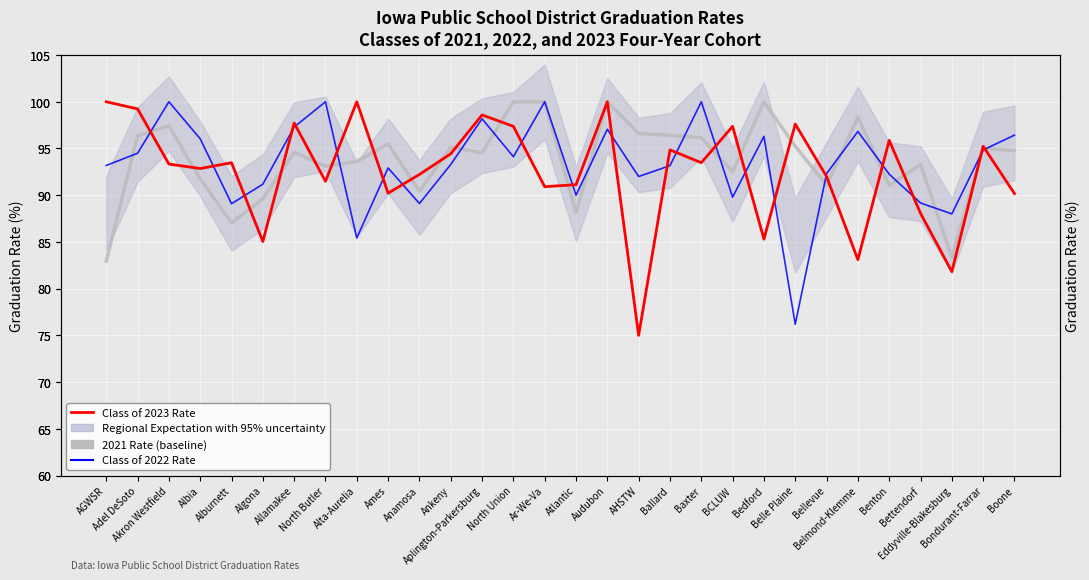

Where do Class of 2022 Rate and 2021 Rate (baseline) first cross each other?

AGWSR and Adel DeSoto